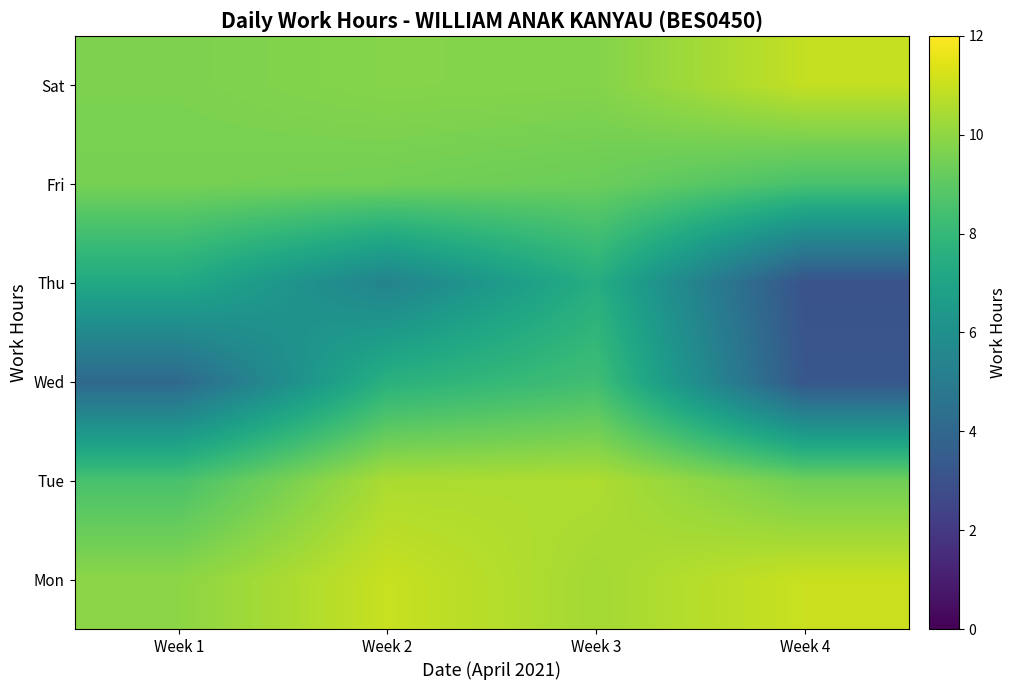

Between Week 1 and Week 4, which is larger?

Week 4